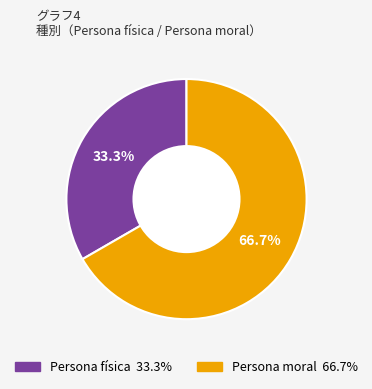

What is the largest slice in the pie chart?

Persona moral